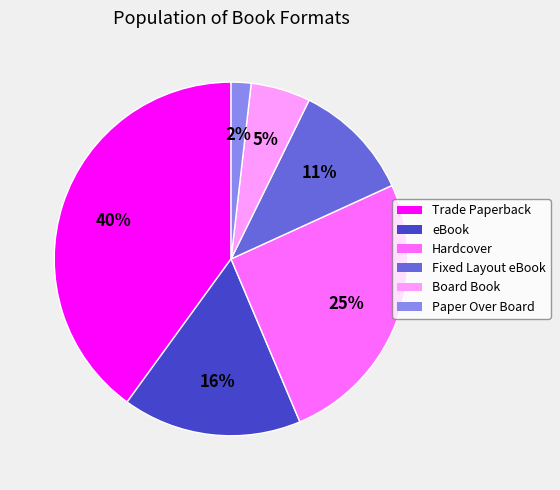

True or false: Fixed Layout eBook accounts for 11% of the total.

True